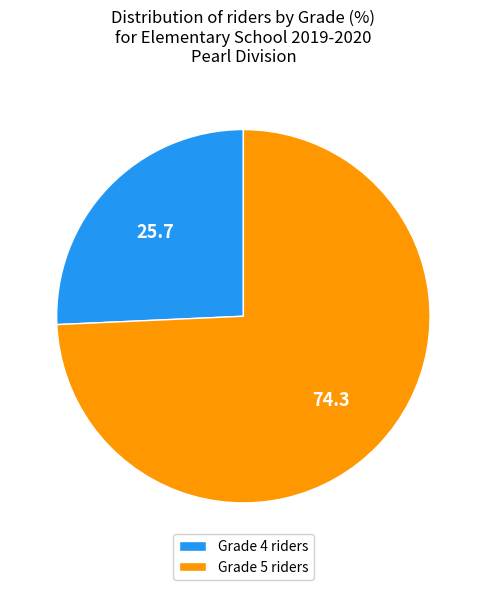

What is the largest slice in the pie chart?

Grade 5 riders